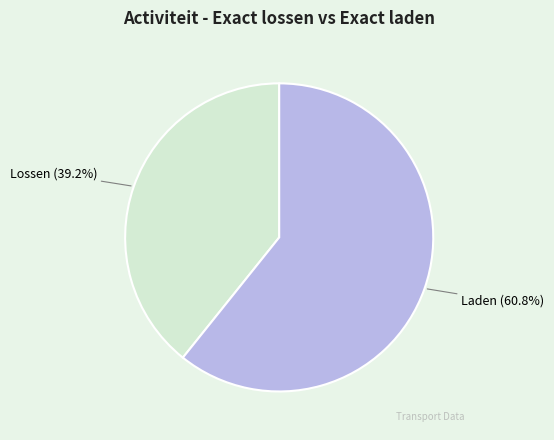

Rank the categories by value from lowest to highest.

Lossen, Laden